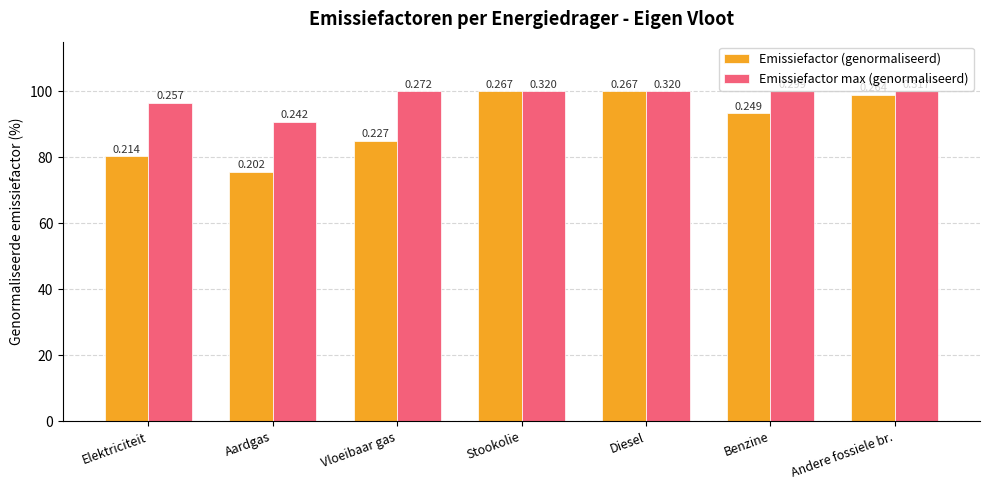

Which series has the largest range (max minus min)?

Emissiefactor (genormaliseerd)